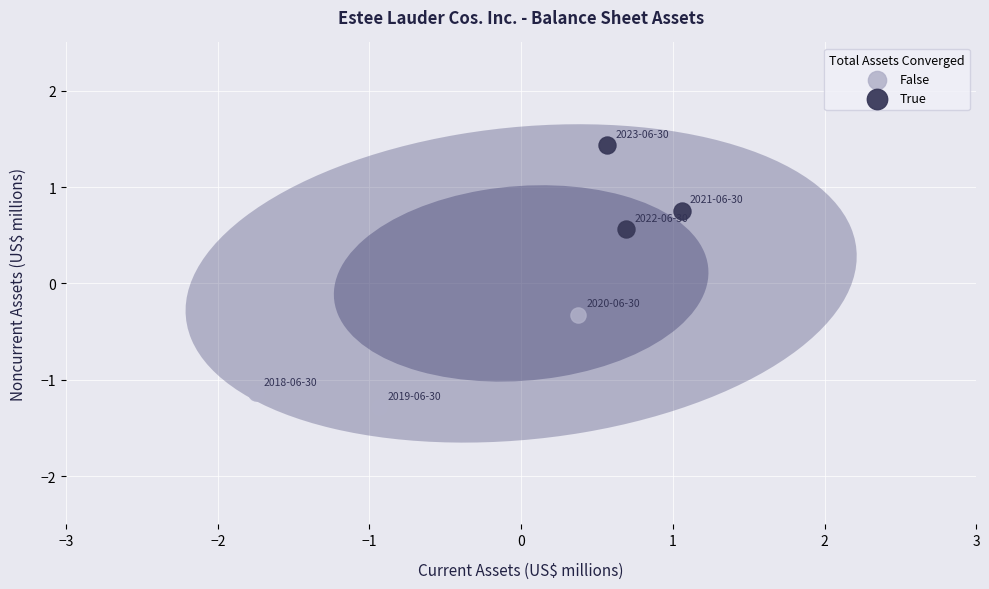

Which series reaches the maximum Y coordinate?

True